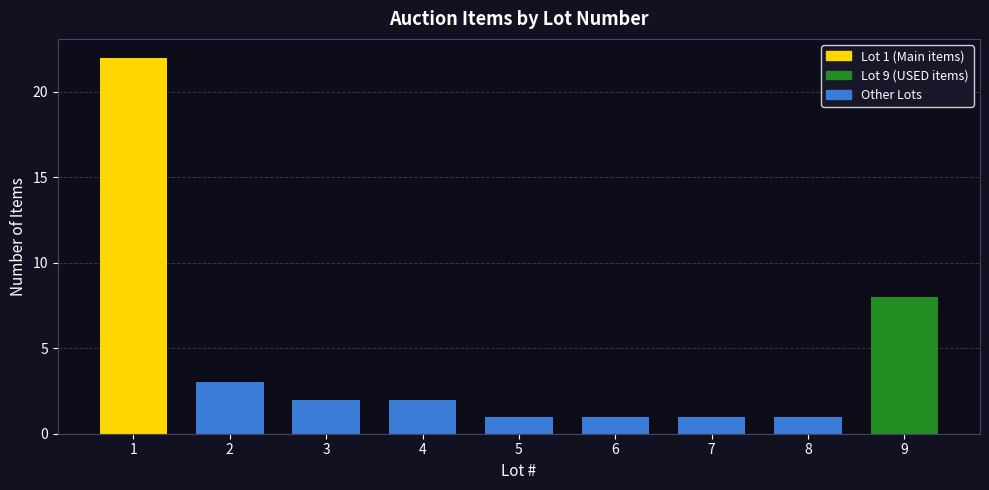

List the labels in order of value, largest first.

1, 9, 2, 3, 4, 5, 6, 7, 8